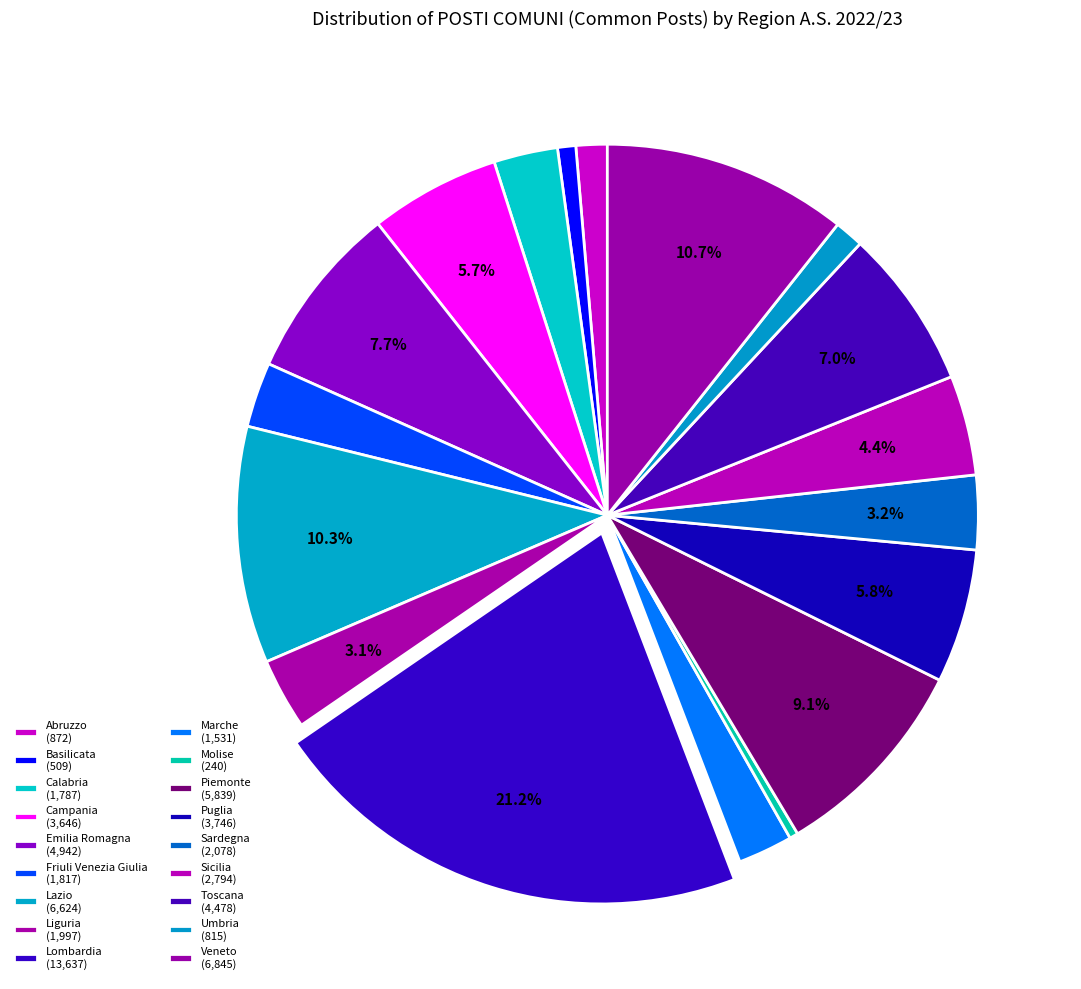

How many slices are in this pie chart?

18